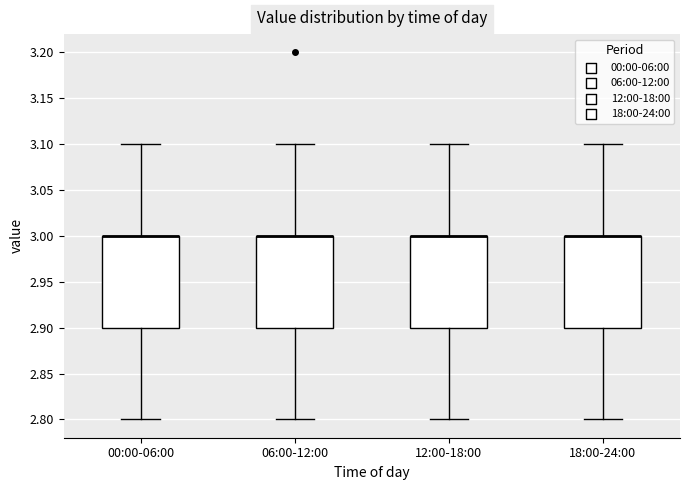

Reading left to right, read every box against the y-axis: the position of its median line, the range the box covers, and the ends of its whiskers. The values are not printed on the chart, so give them approximately, as read against the axis.

00:00-06:00: median 3.0 (drawn on the box's upper edge), box 2.9 to 3.0, whiskers 2.8 to 3.1
06:00-12:00: median 3.0 (drawn on the box's upper edge), box 2.9 to 3.0, whiskers 2.8 to 3.1
12:00-18:00: median 3.0 (drawn on the box's upper edge), box 2.9 to 3.0, whiskers 2.8 to 3.1
18:00-24:00: median 3.0 (drawn on the box's upper edge), box 2.9 to 3.0, whiskers 2.8 to 3.1